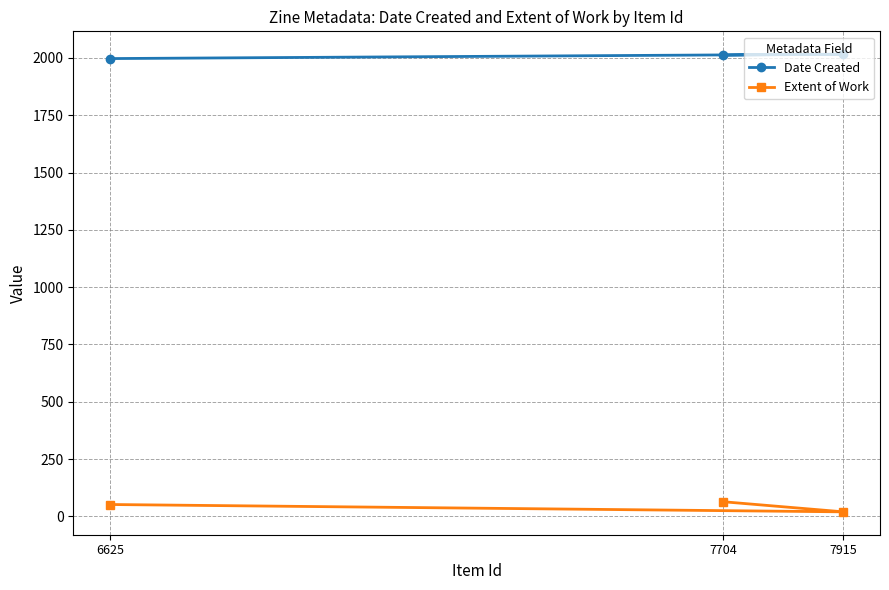

What is the sum of the Date Created values at 7704 and 6625?

4009